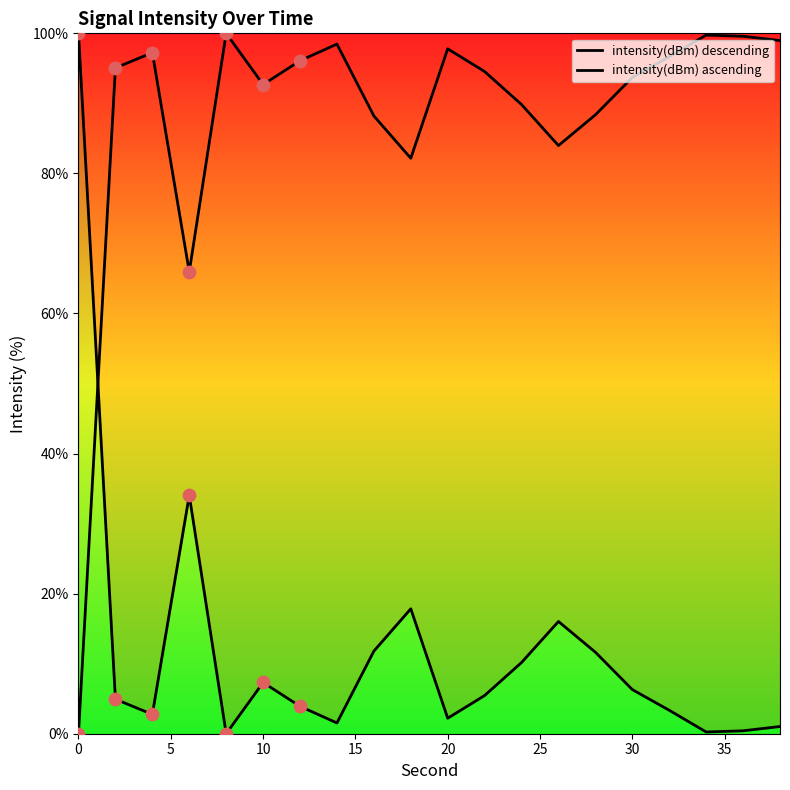

Which series reaches the minimum Y coordinate?

intensity(dBm) descending